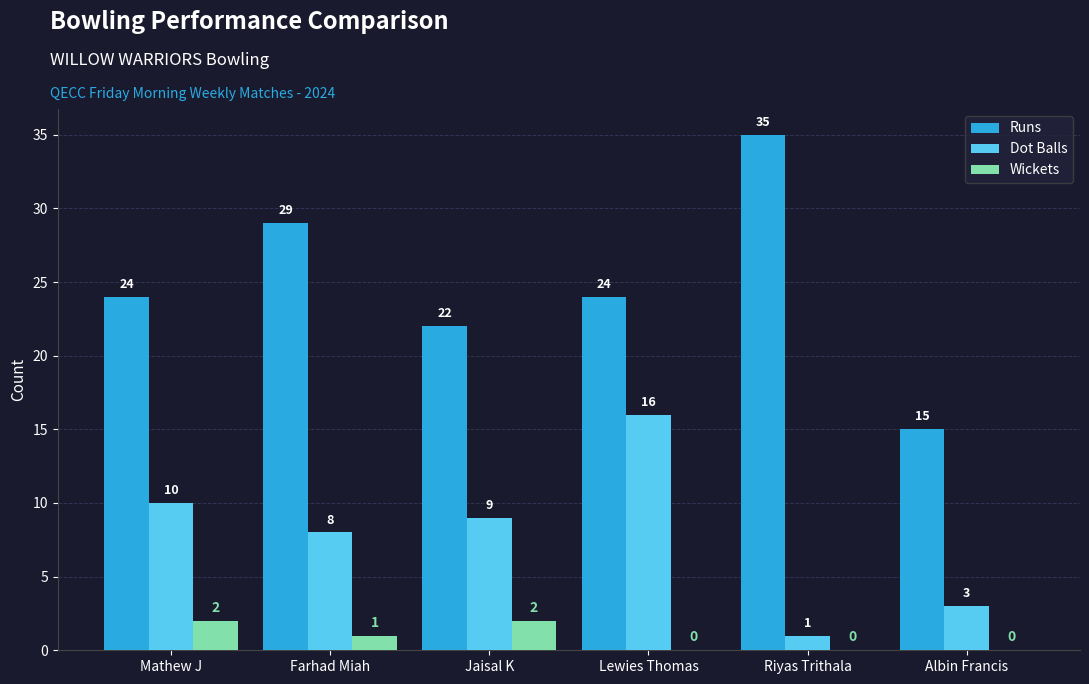

What is the sum of the Dot Balls values at Farhad Miah and Albin Francis?

11